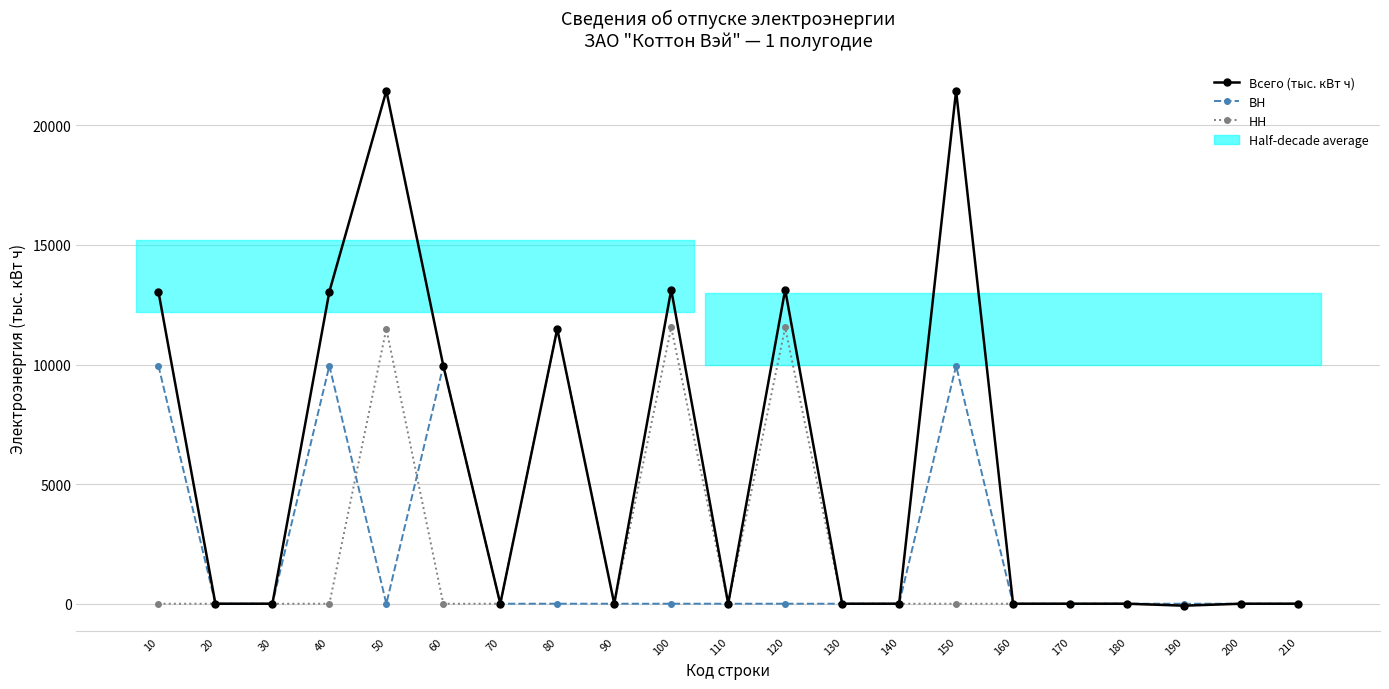

Reading left to right, what are all the values shown in this chart?

Всего (тыс. кВт ч): 10=13048.7	20=0.0	30=0.0	40=13048.7	50=21444.3	60=9949.7	70=0.0	80=11494.6	90=0.0	100=13131.1	110=0.0	120=13131.1	130=0.0	140=0.0	150=21444.3	160=0.0	170=0.0	180=0.0	190=-82.4	200=0.0	210=0.0
ВН: 10=9949.7	20=0.0	30=0.0	40=9949.7	50=0.0	60=9949.7	70=0.0	80=0.0	90=0.0	100=0.0	110=0.0	120=0.0	130=0.0	140=0.0	150=9949.7	160=0.0	170=0.0	180=0.0	190=0.0	200=0.0	210=0.0
НН: 10=0.0	20=0.0	30=0.0	40=0.0	50=11494.6	60=0.0	70=0.0	80=11494.6	90=0.0	100=11552.3	110=0.0	120=11552.3	130=0.0	140=0.0	150=0.0	160=0.0	170=0.0	180=0.0	190=-57.7	200=0.0	210=0.0